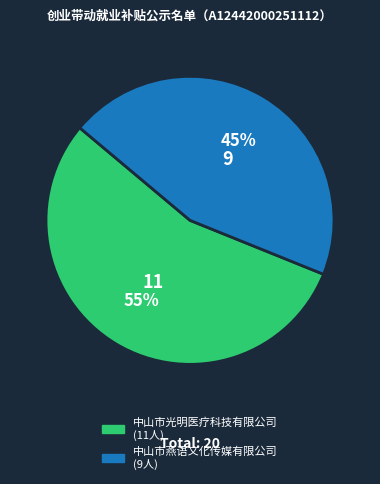

Is there any slice that represents more than half of the pie?

Yes